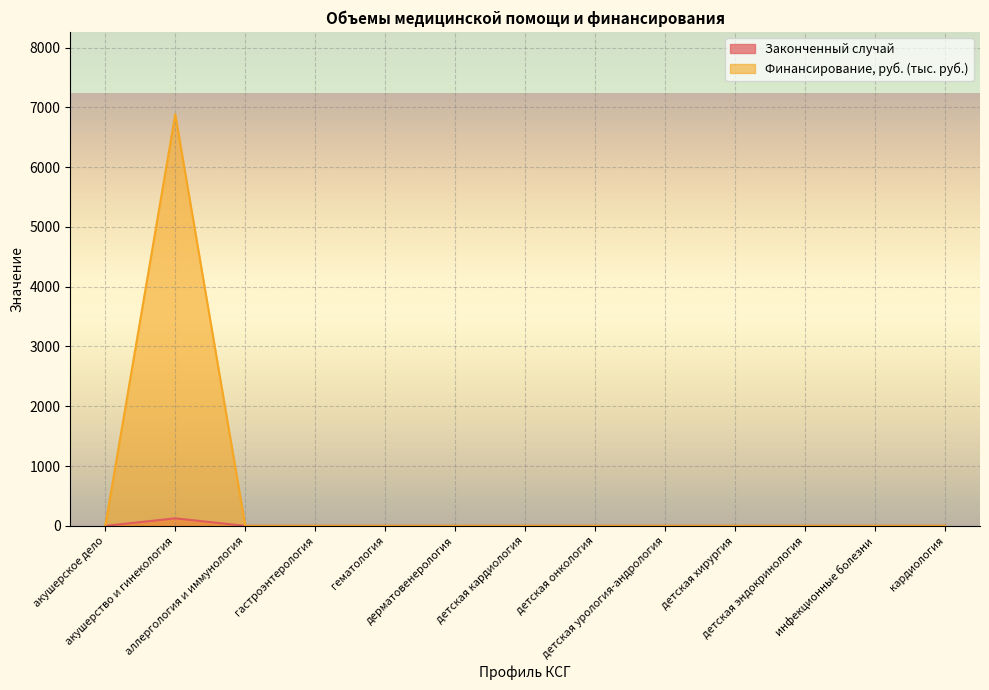

True or false: Законченный случай and Финансирование, руб. intersect in this chart.

False